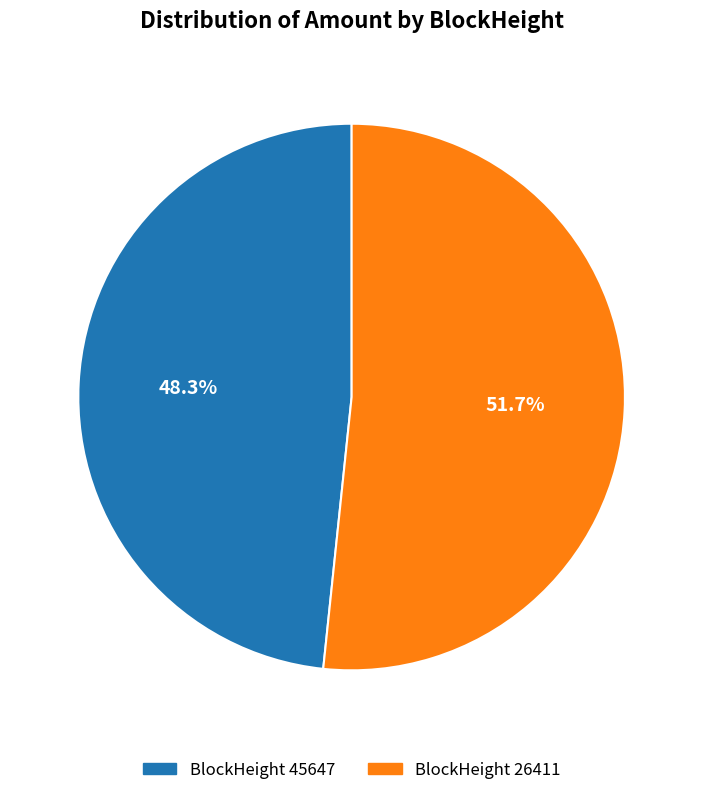

Is it true that BlockHeight 45647 is 1% of the pie?

False